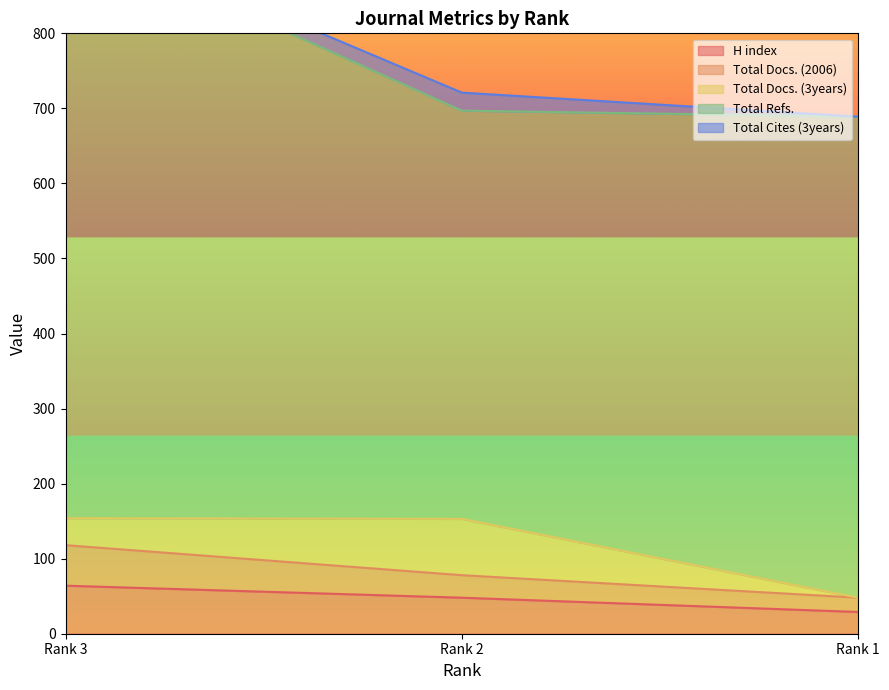

Which series has the widest spread of values?

Total Refs.